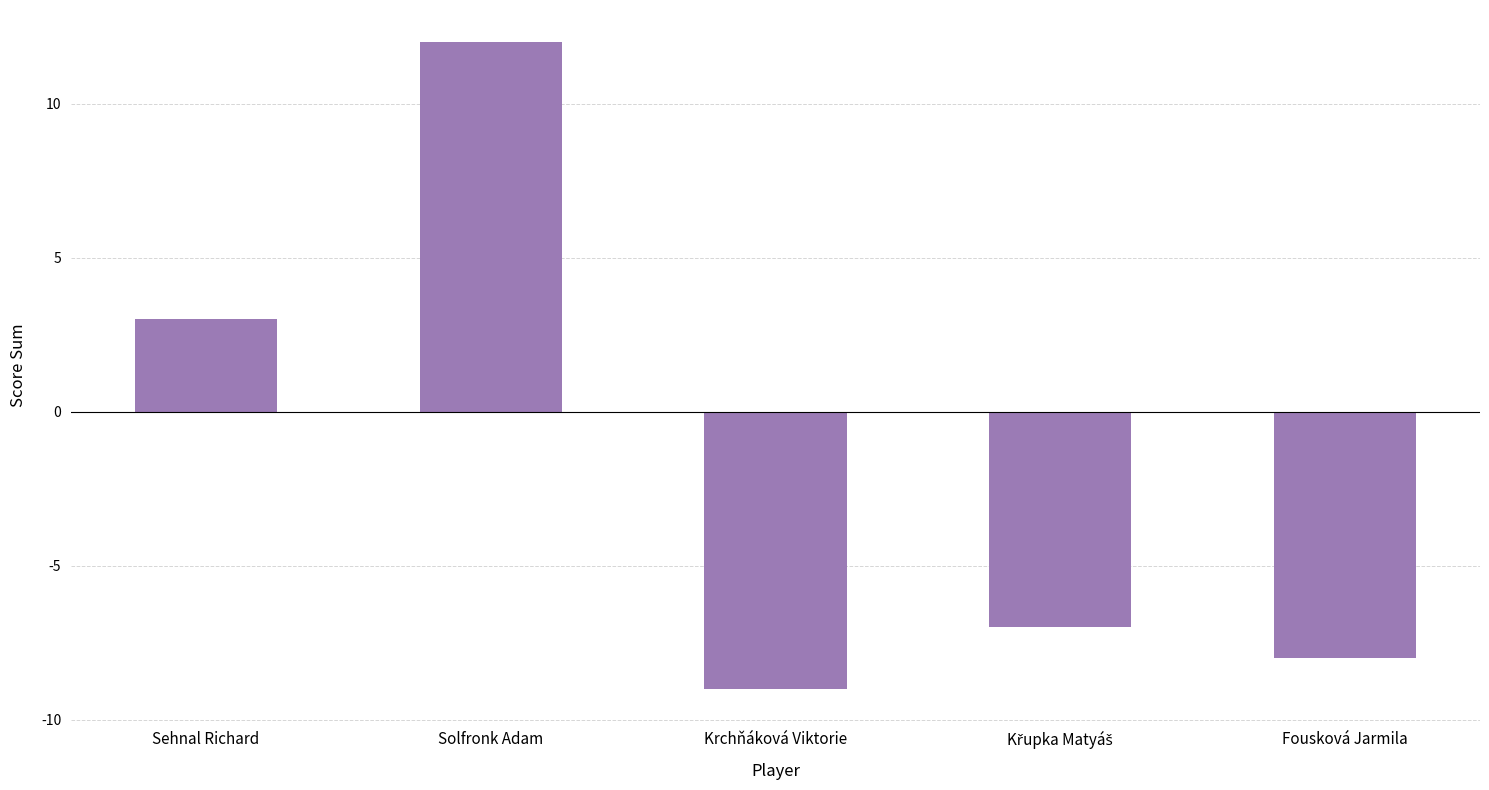

Is it true that the value at Fousková Jarmila is -13?

False